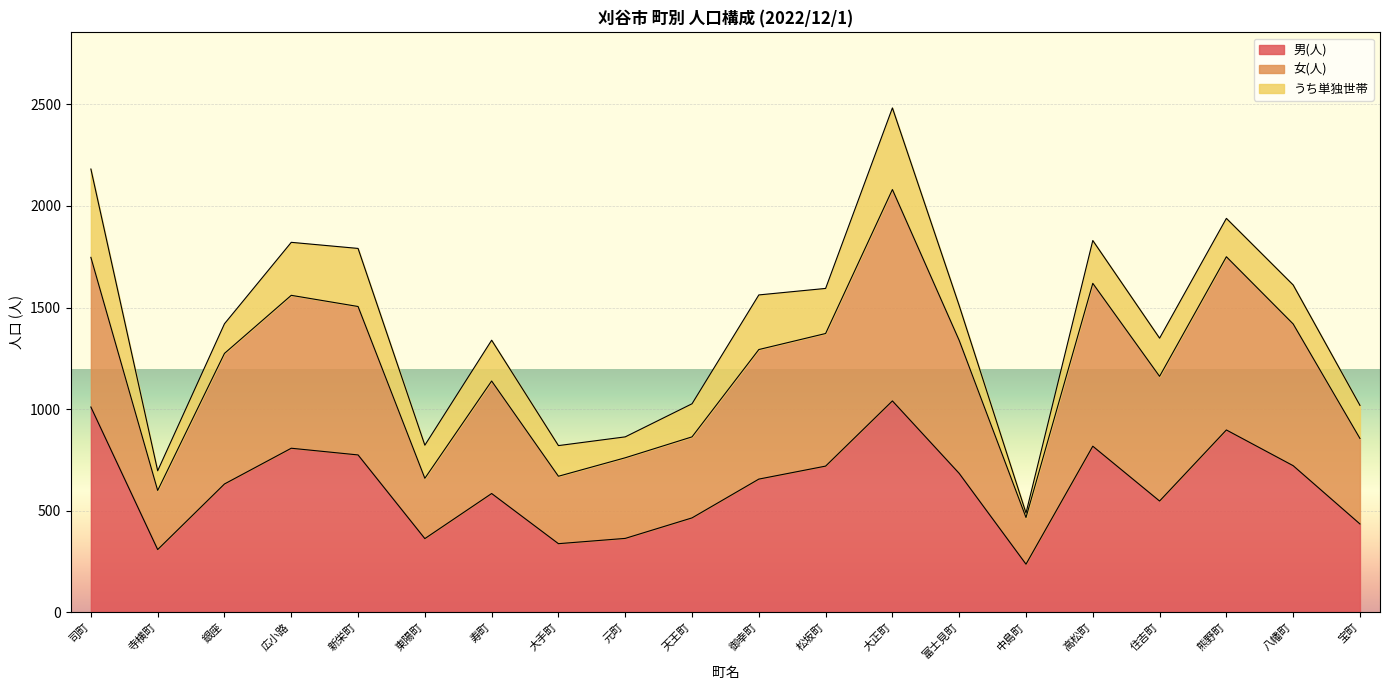

At which category is the sum across all series the highest?

大正町